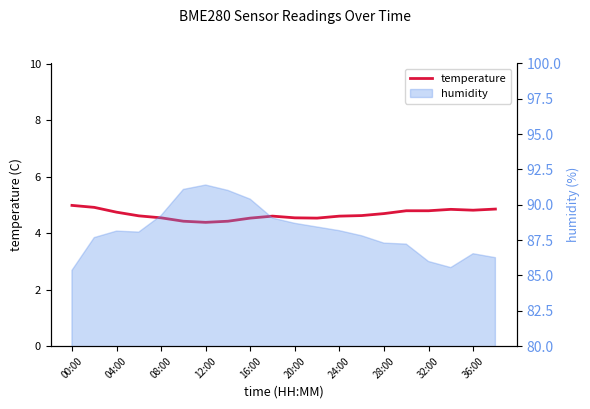

What is the change in value from 32:00 to 15?

+0.3